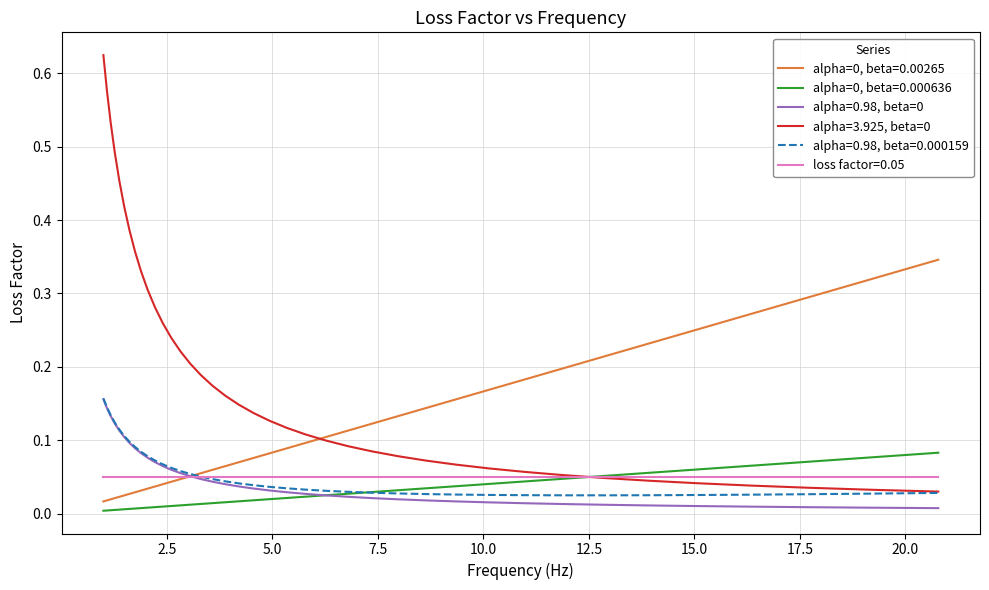

Does the chart display data point markers on the line(s)?

No